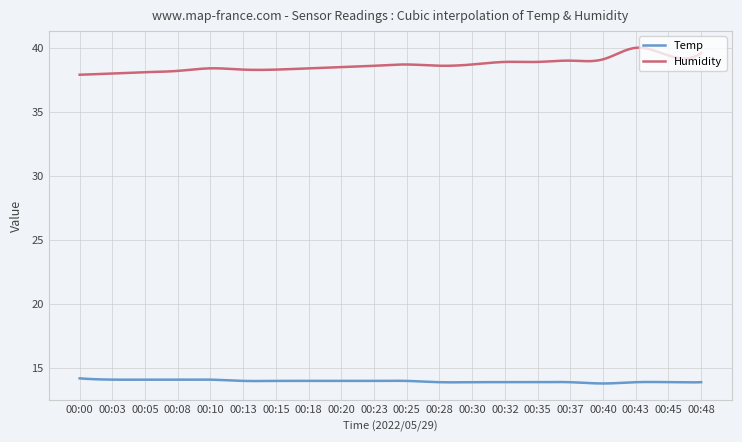

What is the minimum value shown in the chart?

13.8